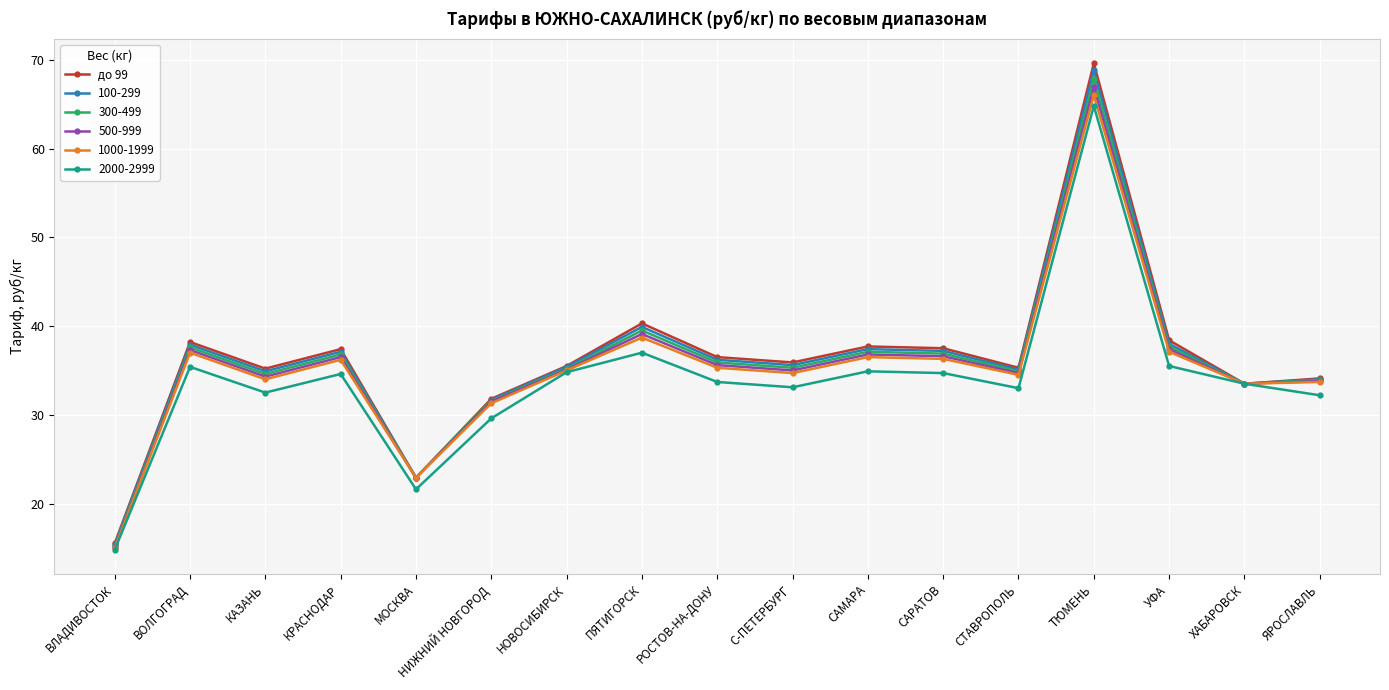

Count the number of categories in the chart.

17